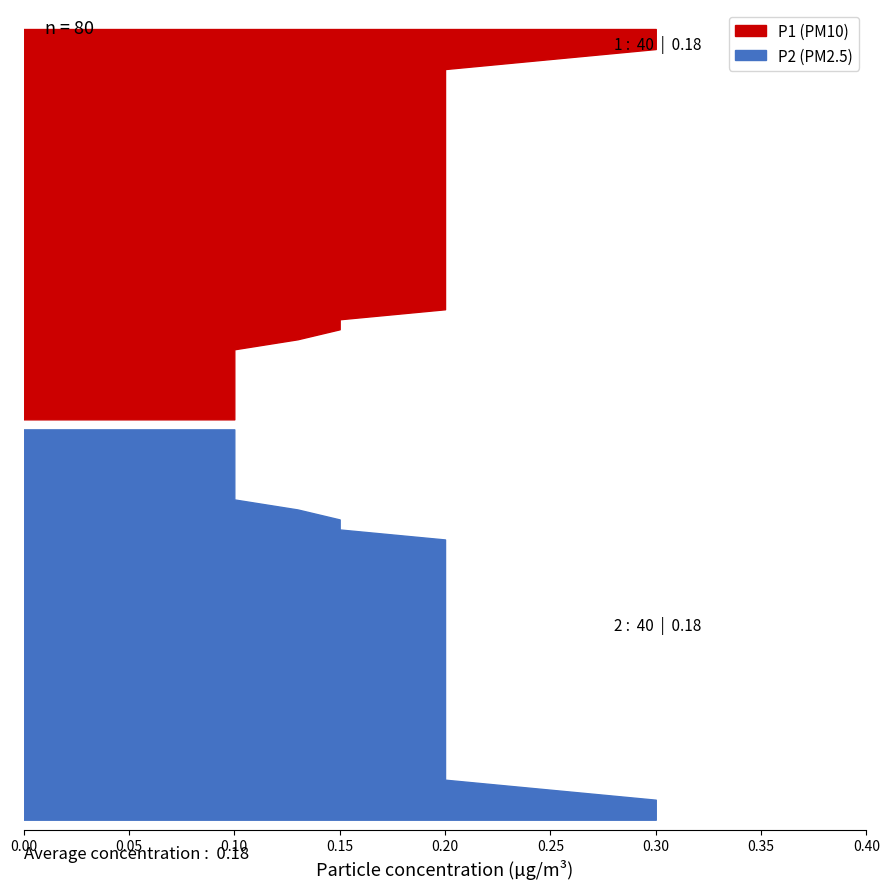

Reading right to left, what are all the values shown in this chart?

P1: 13:51=0.1	13:48=0.2	13:46=0.2	13:43=0.2	13:41=0.2	13:38=0.2	13:36=0.1	13:33=0.2	13:31=0.2	13:28=0.2	13:26=0.2	13:23=0.2	13:21=0.1	13:18=0.2	13:16=0.2	13:13=0.1	13:11=0.1	13:08=0.1	13:06=0.2	13:03=0.1	13:01=0.1	12:58=0.2	12:56=0.2	12:53=0.2	12:51=0.2	12:48=0.2	12:46=0.2	12:43=0.1	12:41=0.1	12:38=0.2	12:36=0.2	05:52=0.3	05:49=0.2	05:47=0.3	05:44=0.3	05:42=0.2	05:39=0.2	05:37=0.2	05:34=0.1	05:32=0.2
P2: 13:51=0.1	13:48=0.2	13:46=0.2	13:43=0.2	13:41=0.2	13:38=0.2	13:36=0.1	13:33=0.2	13:31=0.2	13:28=0.2	13:26=0.2	13:23=0.2	13:21=0.1	13:18=0.2	13:16=0.2	13:13=0.1	13:11=0.1	13:08=0.1	13:06=0.2	13:03=0.1	13:01=0.1	12:58=0.2	12:56=0.2	12:53=0.2	12:51=0.2	12:48=0.2	12:46=0.2	12:43=0.1	12:41=0.1	12:38=0.2	12:36=0.2	05:52=0.3	05:49=0.2	05:47=0.3	05:44=0.3	05:42=0.2	05:39=0.2	05:37=0.2	05:34=0.1	05:32=0.2